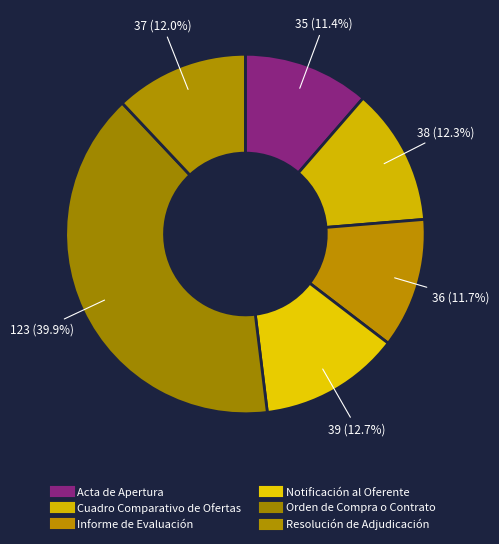

What is the change in value from Notificación al Oferente to Resolución de Adjudicación?

-2